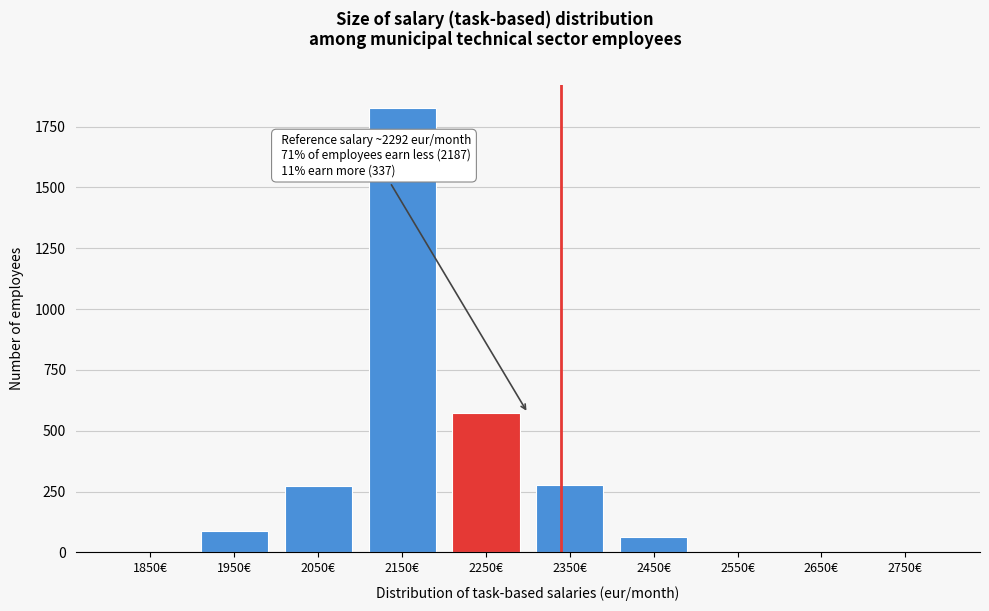

What is the change in value from 2450€ to 2650€?

-62